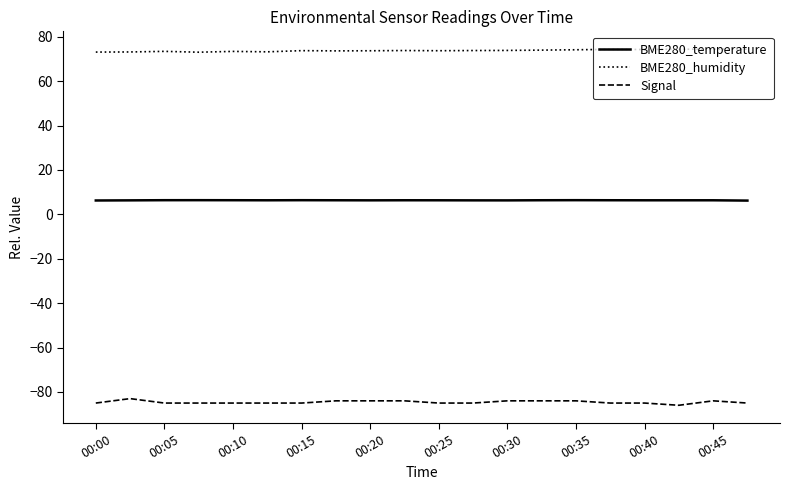

List the series in order of their overall mean, lowest first.

Signal, BME280_temperature, BME280_humidity